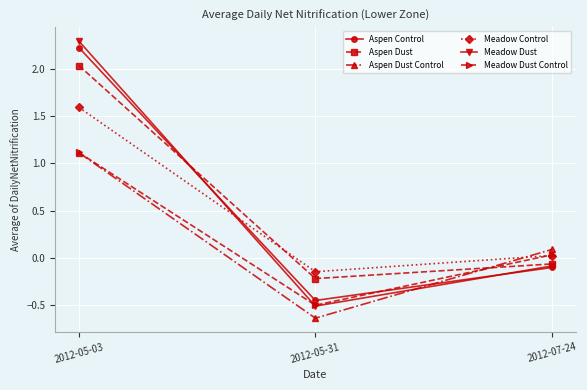

What is the label of the 3rd point from the right?

2012-05-03